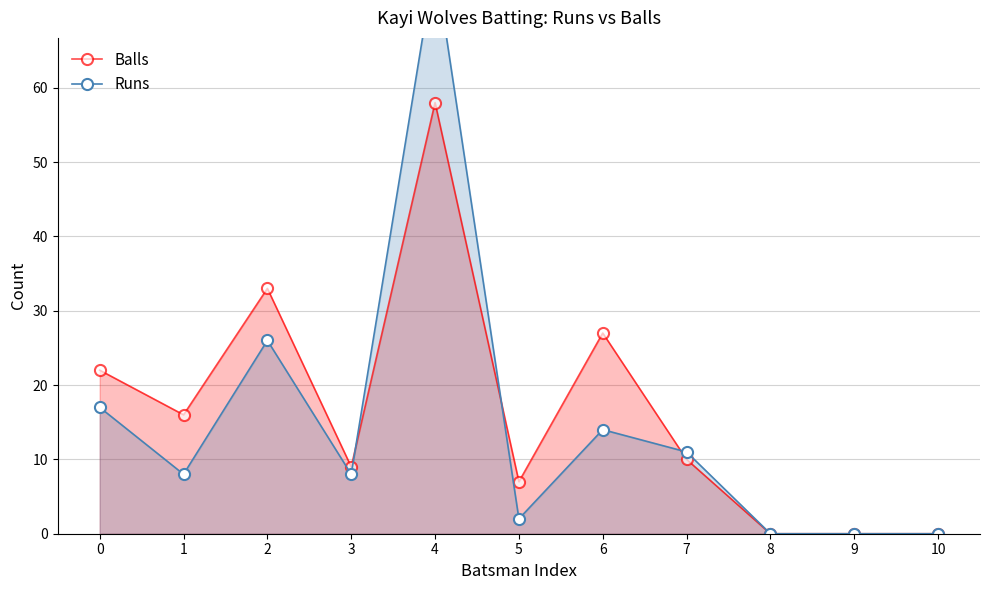

How many lines are shown in the chart?

2